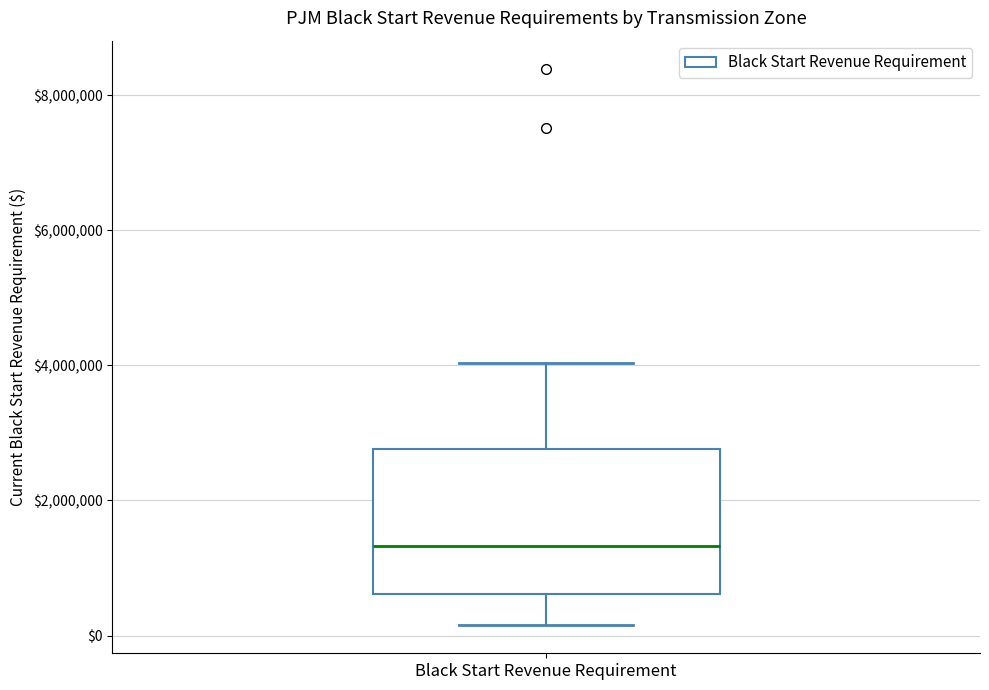

Transcribe this box plot: give where the median line is, the range the box spans, and where the two whiskers end, as read against the y-axis. The values are not printed on the chart, so give them approximately, as read against the axis.

median 1400000, box 600000 to 2800000, whiskers 200000 to 4000000